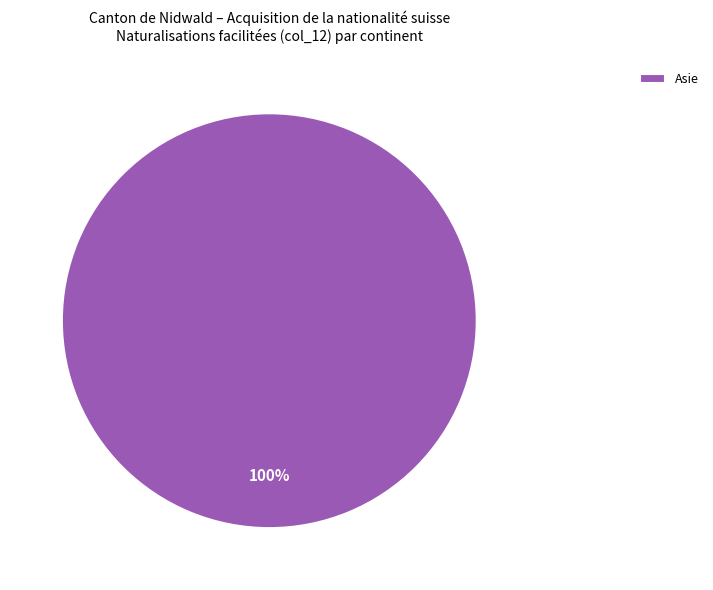

How many segments does this pie chart have?

1